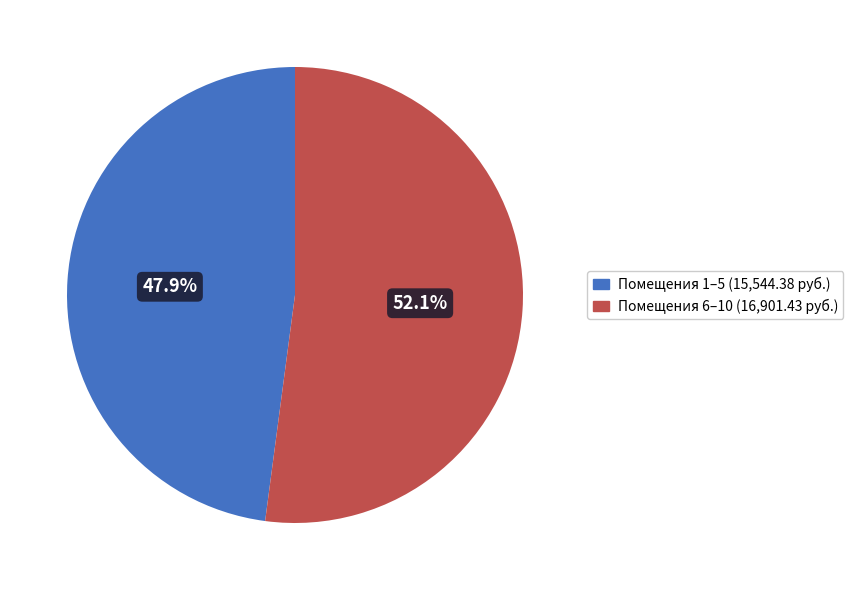

Is there any slice that represents more than half of the pie?

Yes